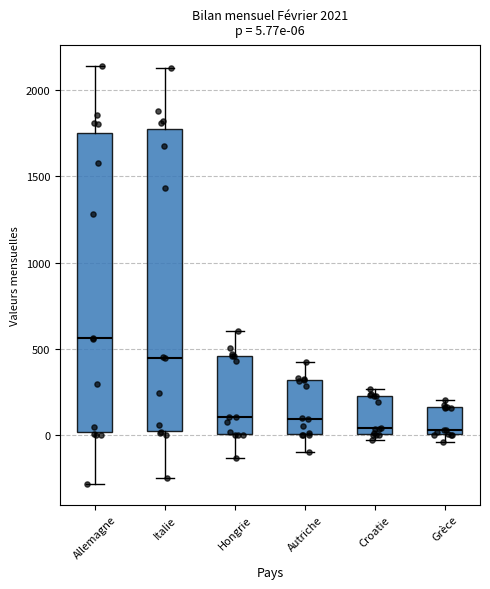

Which box has the highest median line?

Allemagne